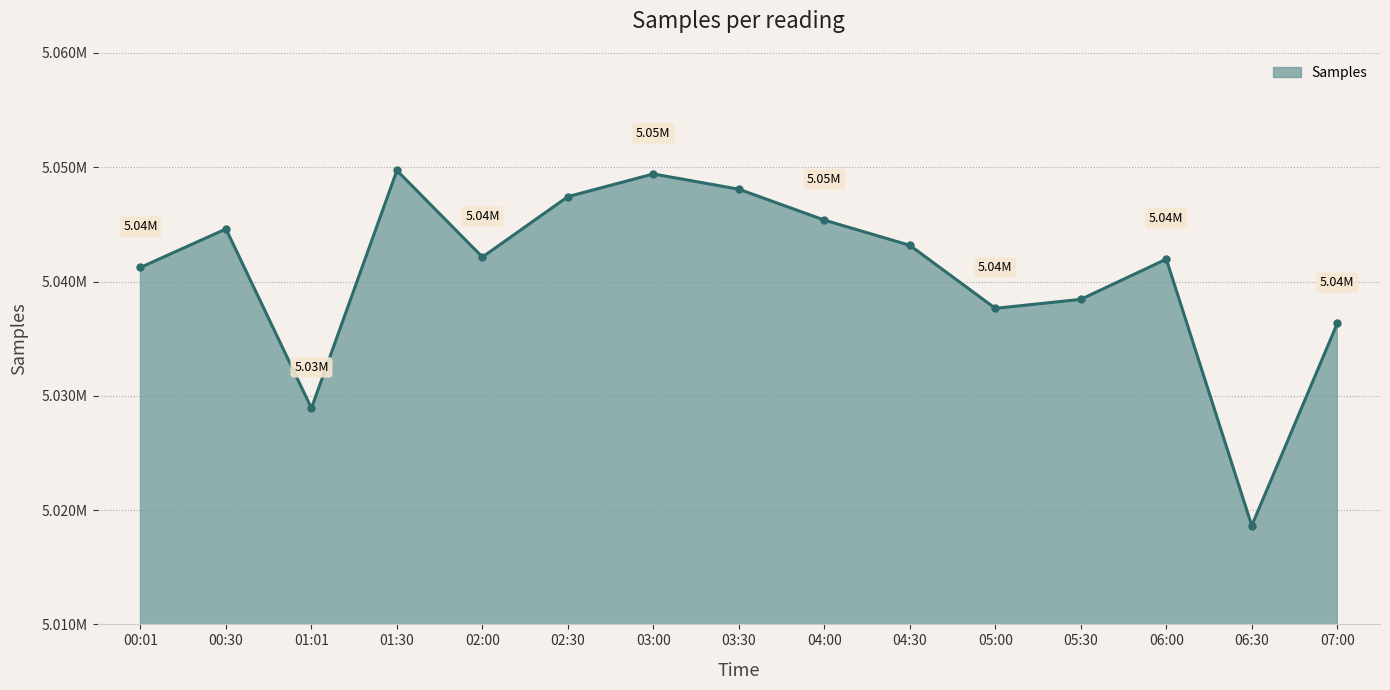

Is this an area chart (filled region under the line)?

Yes